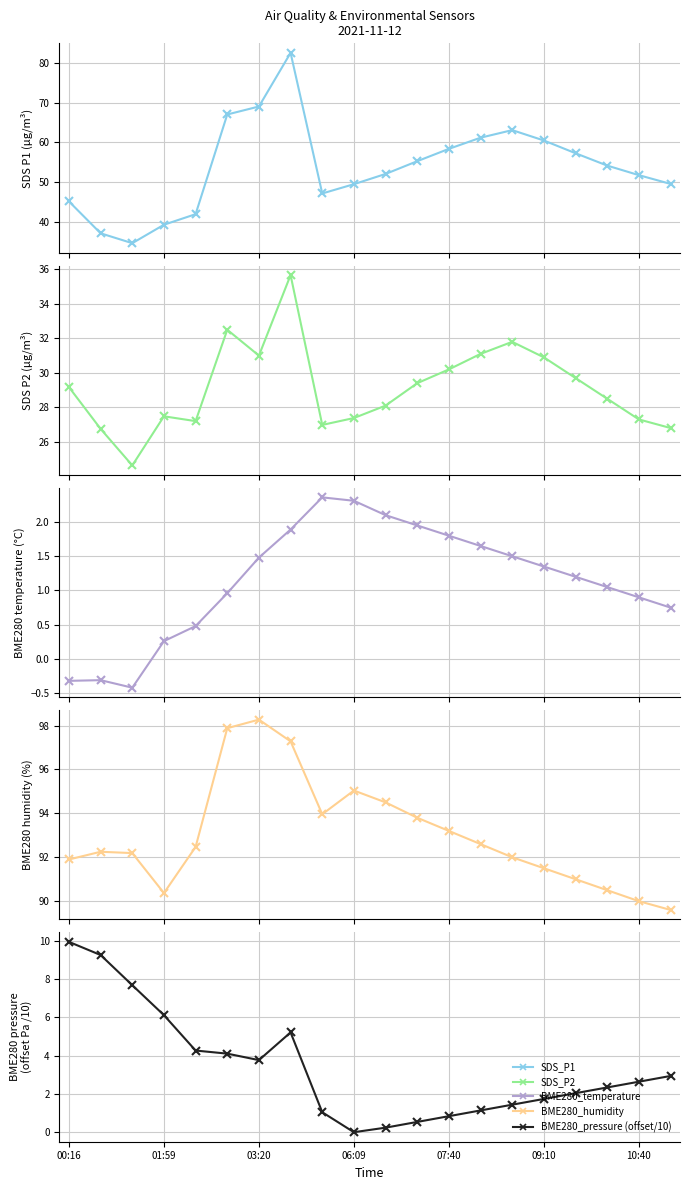

True or false: SDS_P1 and BME280_humidity intersect in this chart.

False